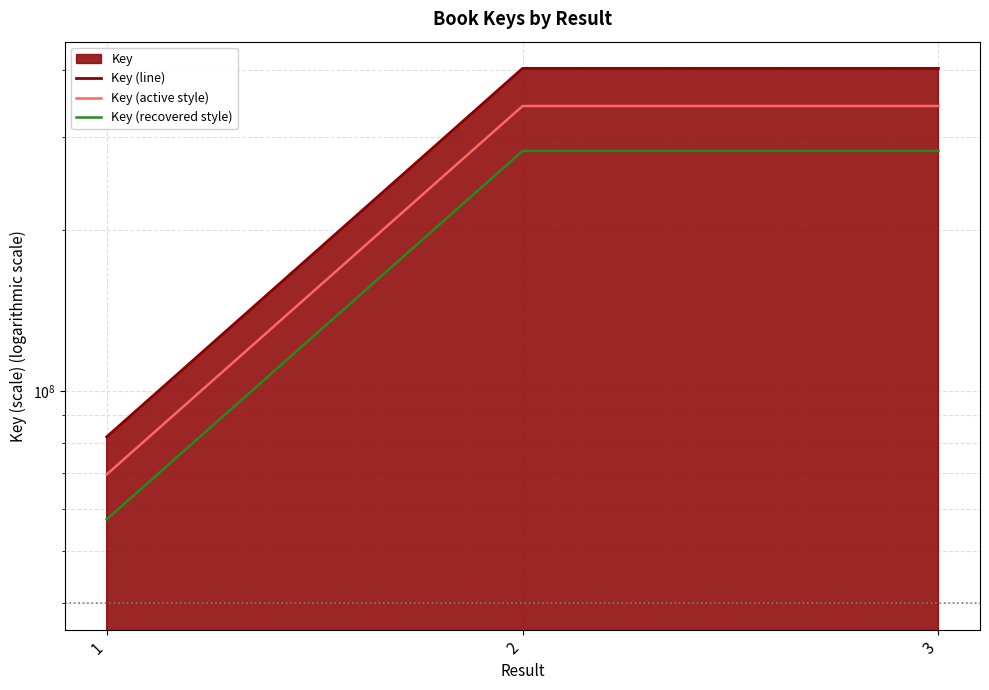

Is it true that Key (line) equals 402731005.0 at 3?

True